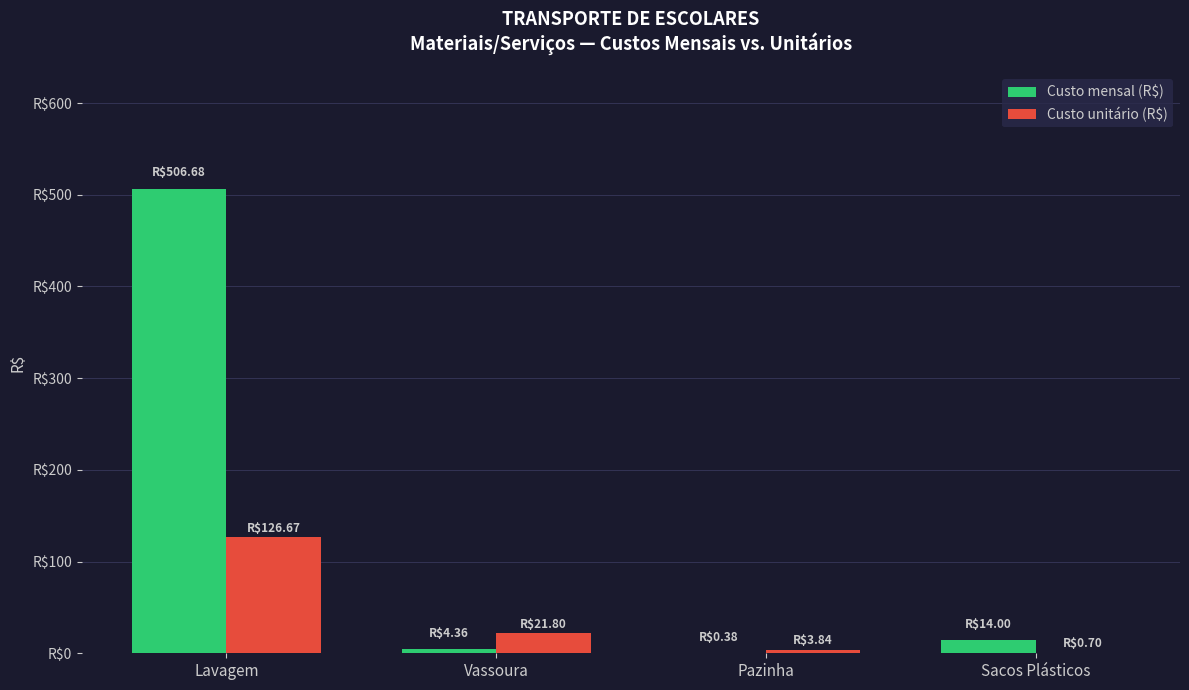

The Custo mensal (R$) series shows 506.7 at Lavagem. True or false?

True